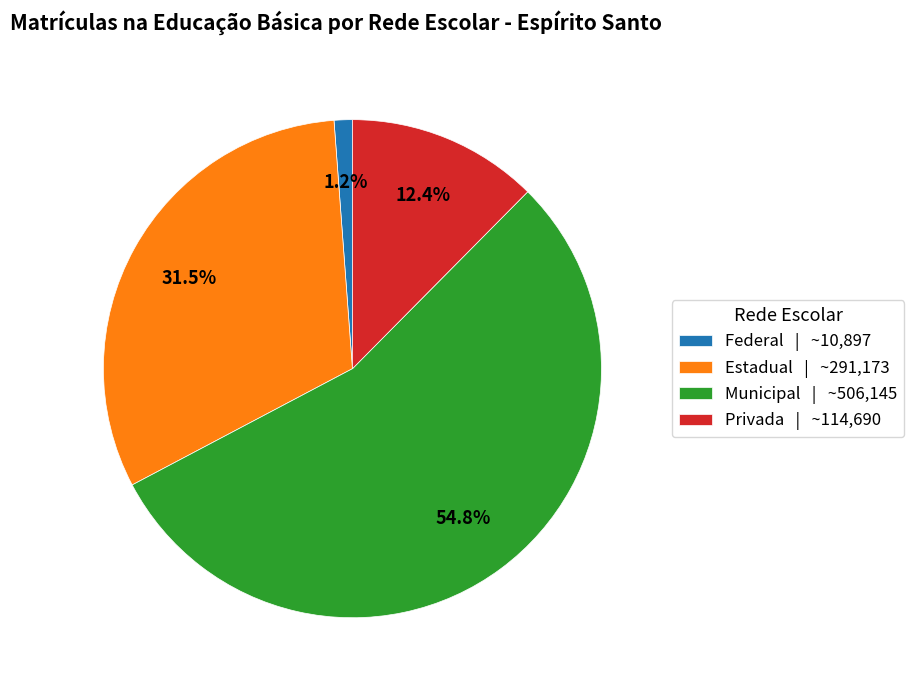

What is the total percentage of Estadual and Federal?

32.7%